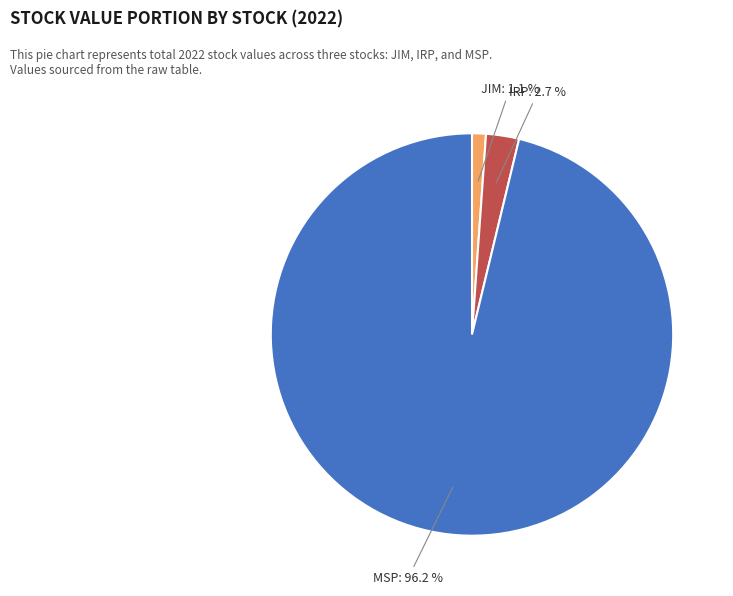

How many segments does this pie chart have?

3